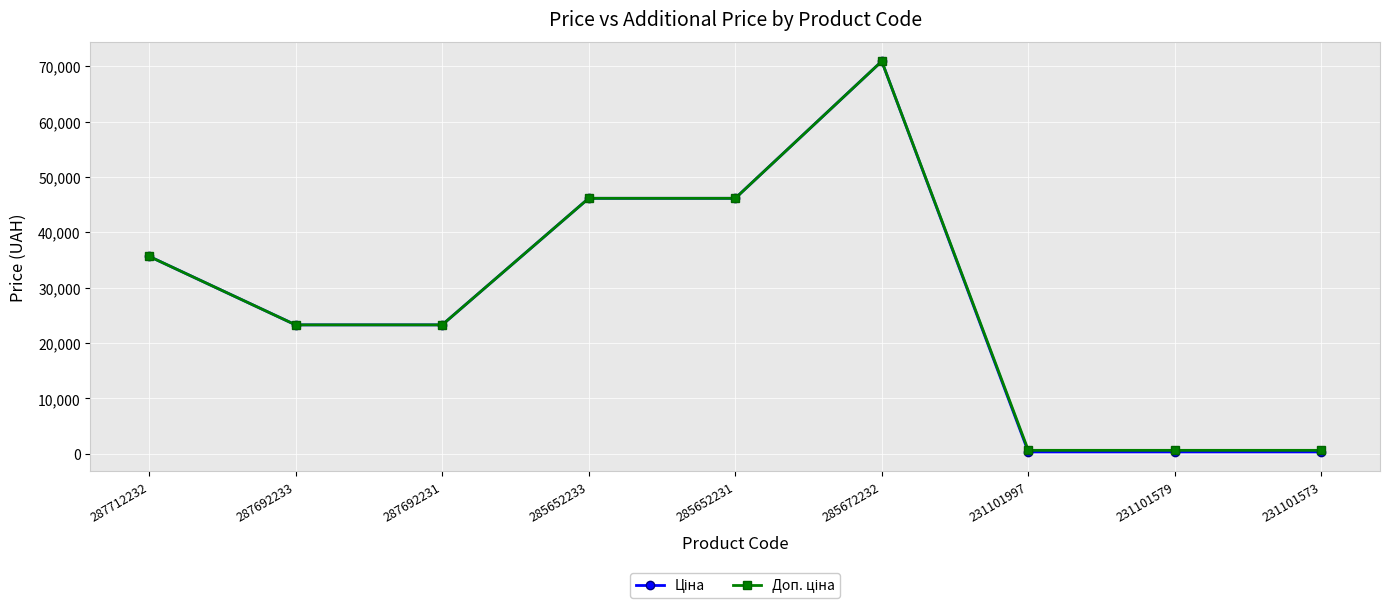

At which category does the chart reach its peak across all series?

285672232